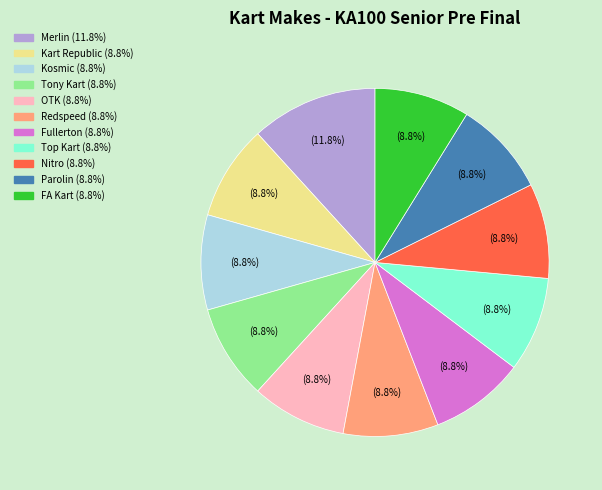

Which slice is the largest?

Merlin